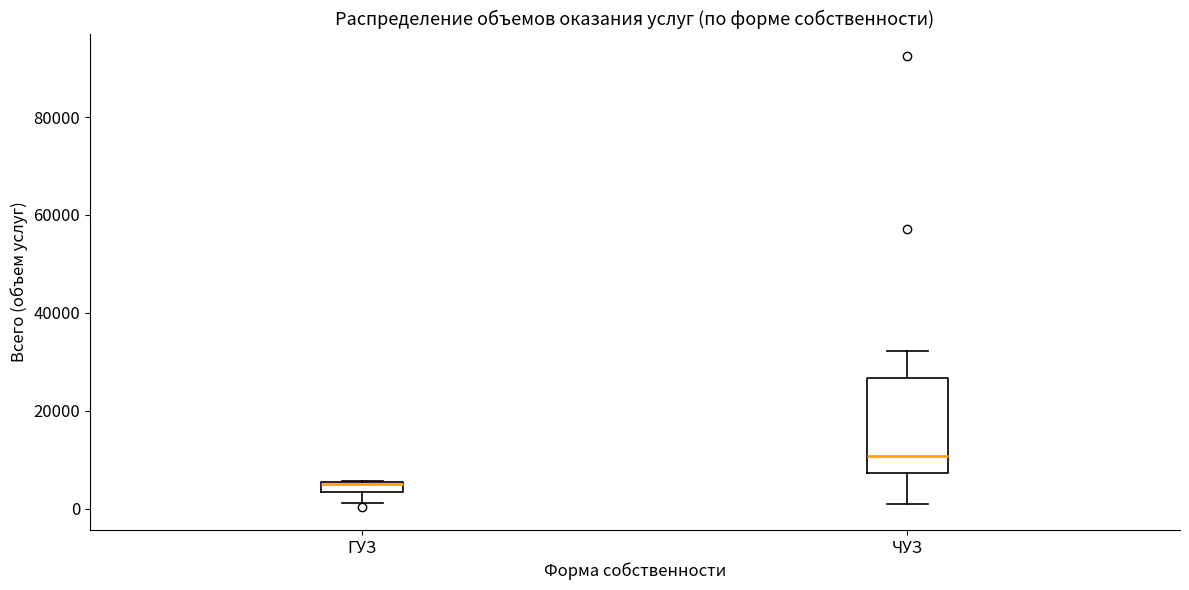

Comparing the boxes themselves (not the whiskers), which one is the tallest?

ЧУЗ